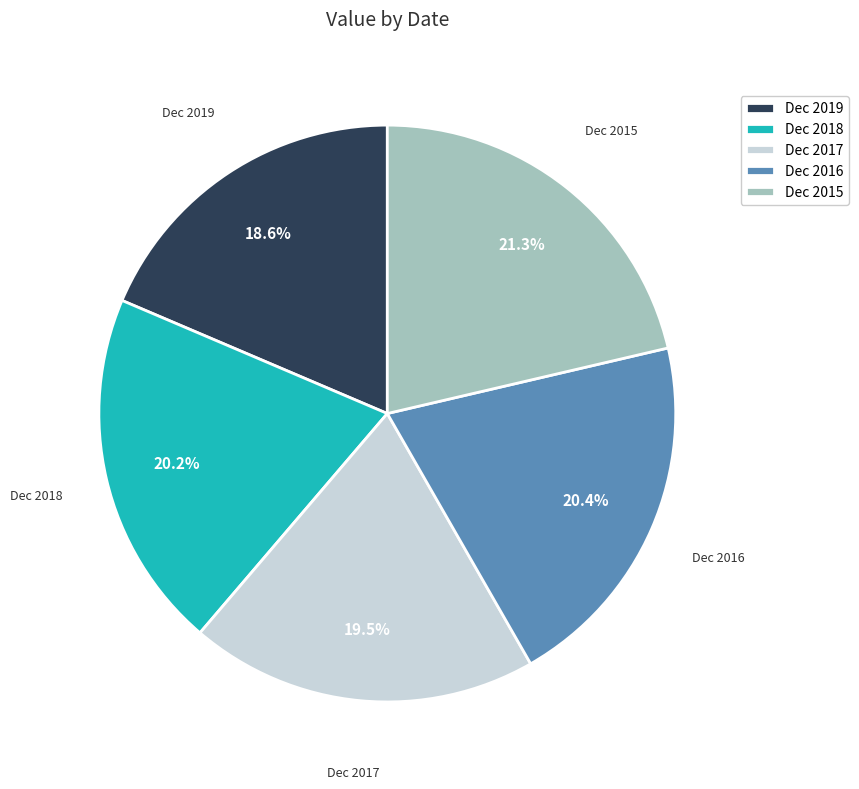

Is there a majority slice in this chart?

No